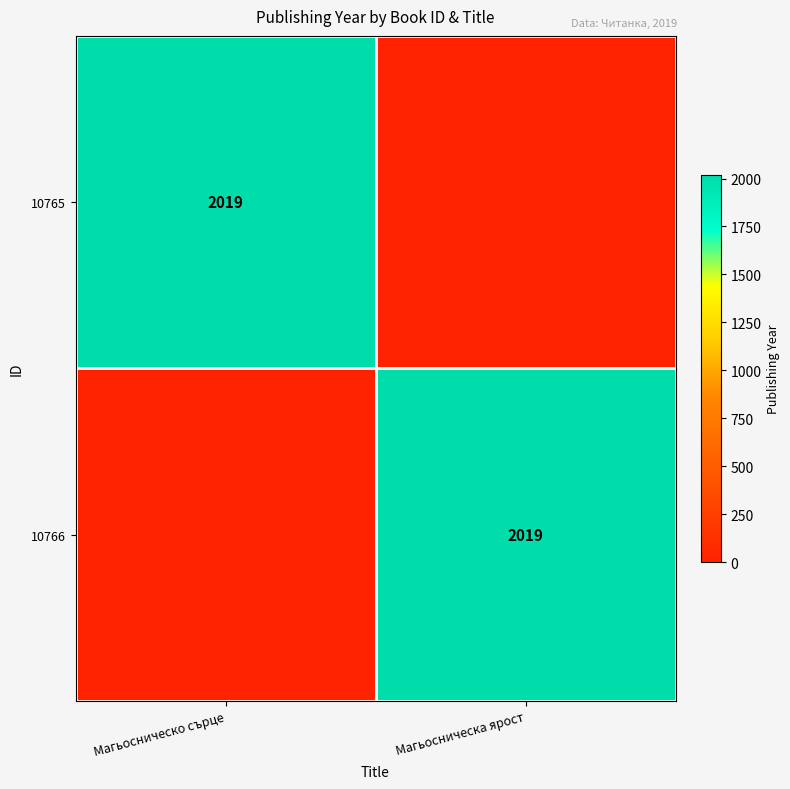

Rank the categories by 10766 value from lowest to highest.

Магьосническо сърце, Магьосническа ярост